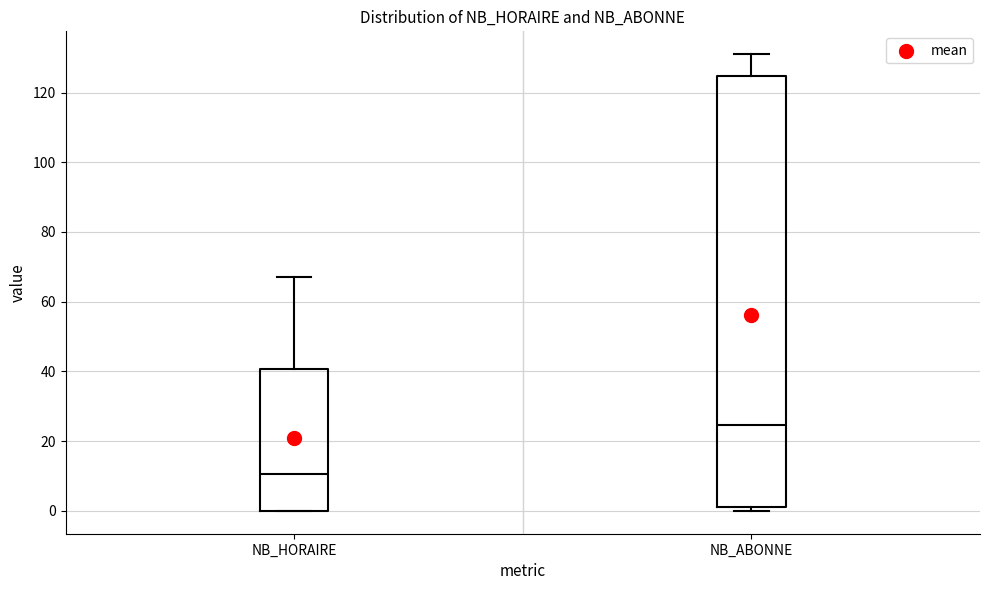

Which box is the tallest, from its lower edge to its upper edge?

NB_ABONNE